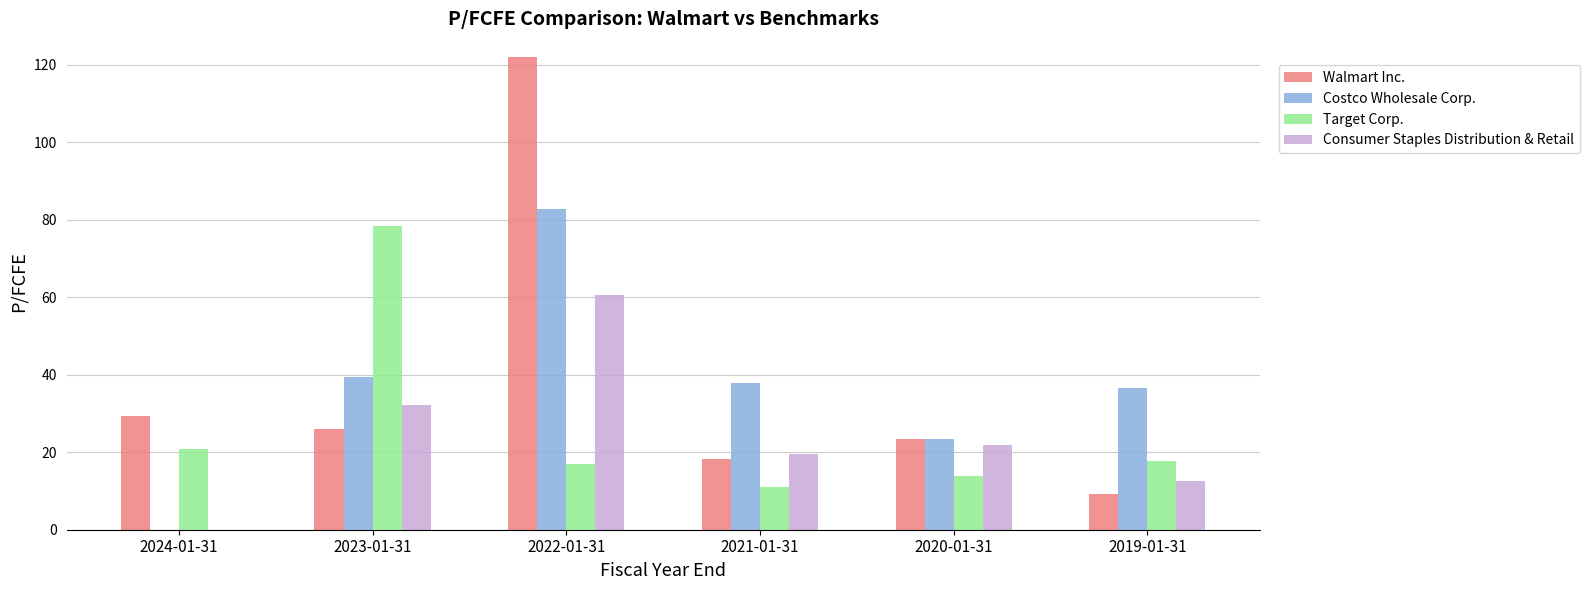

At which label is Target Corp. closest to 44?

2024-01-31